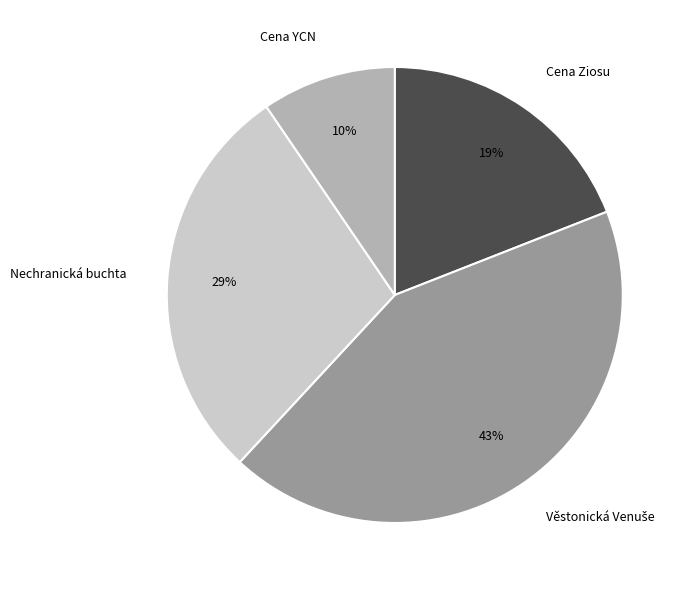

Count the number of slices in the pie.

4